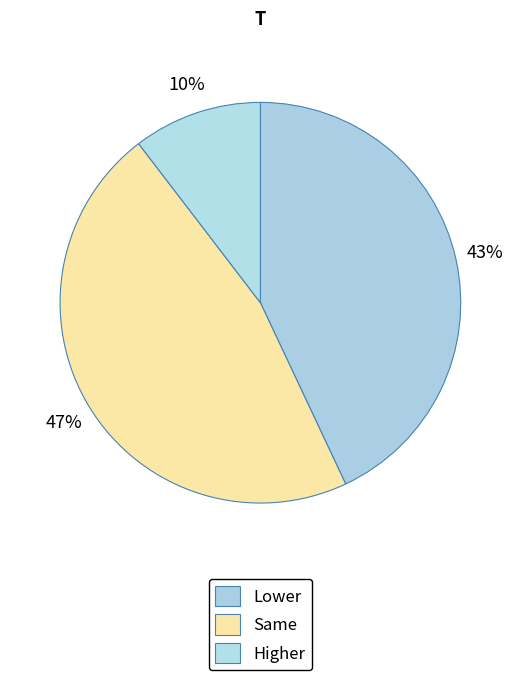

How many segments does this pie chart have?

3